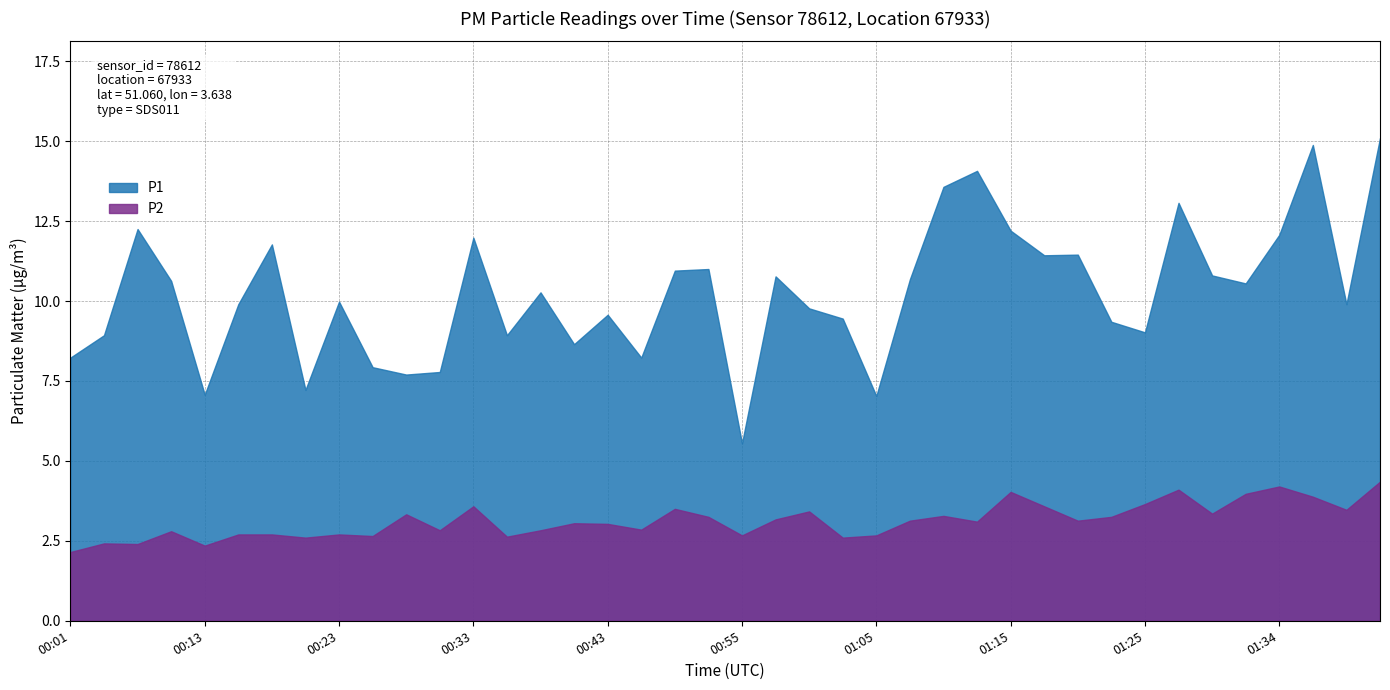

List the series in order of their overall mean, lowest first.

P2, P1